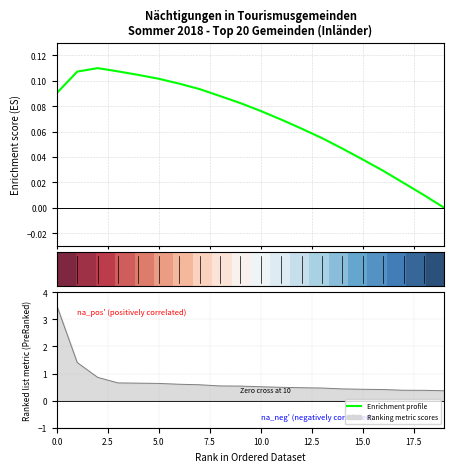

What is the highest value of the Ranking metric scores series?

3.5